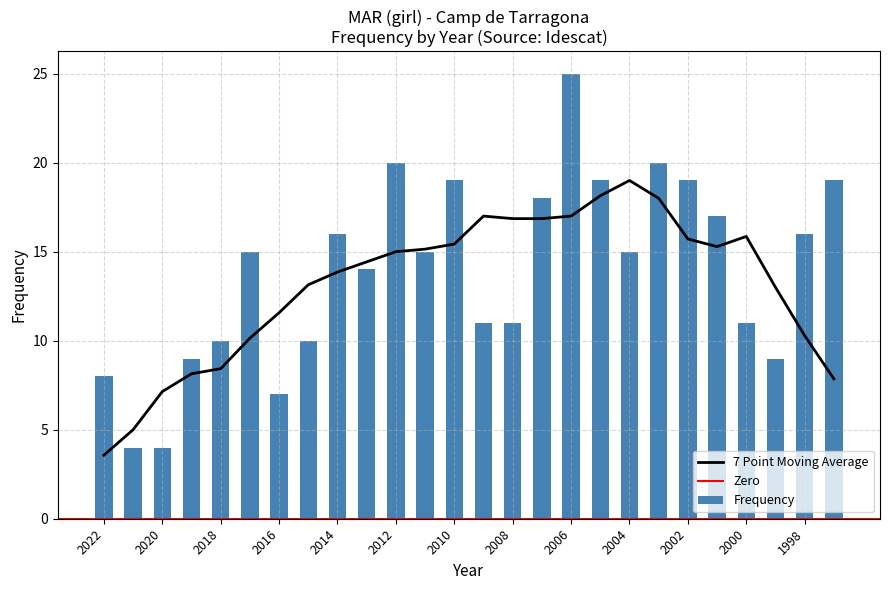

What is the minimum value shown in the chart?

4